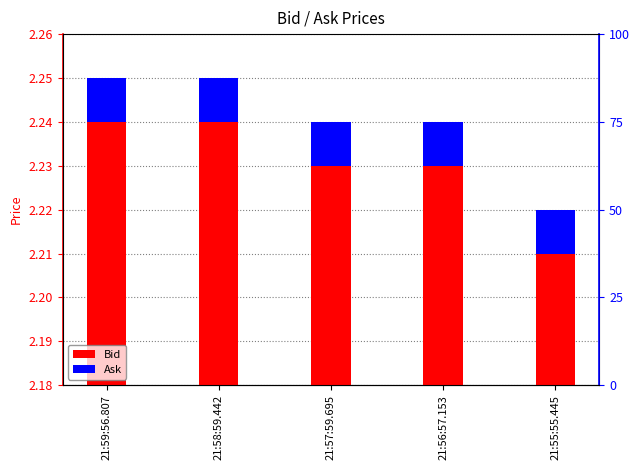

The value of Bid at 21:58:59.442 is 2.2. True or false?

True